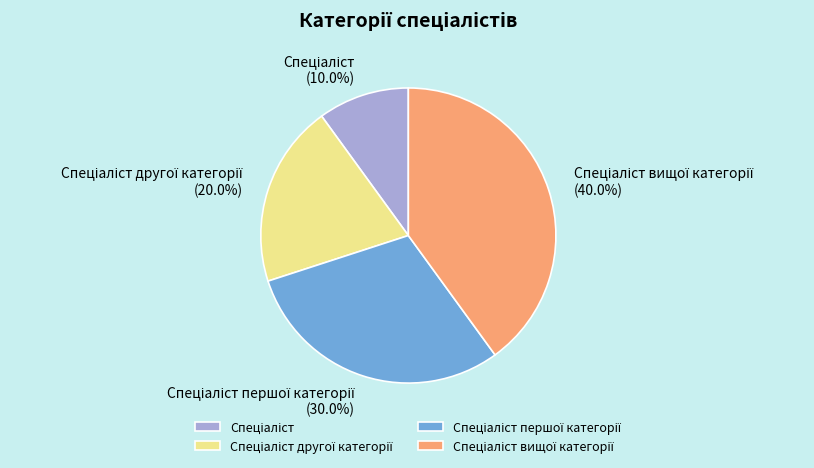

How many slices are in this pie chart?

4